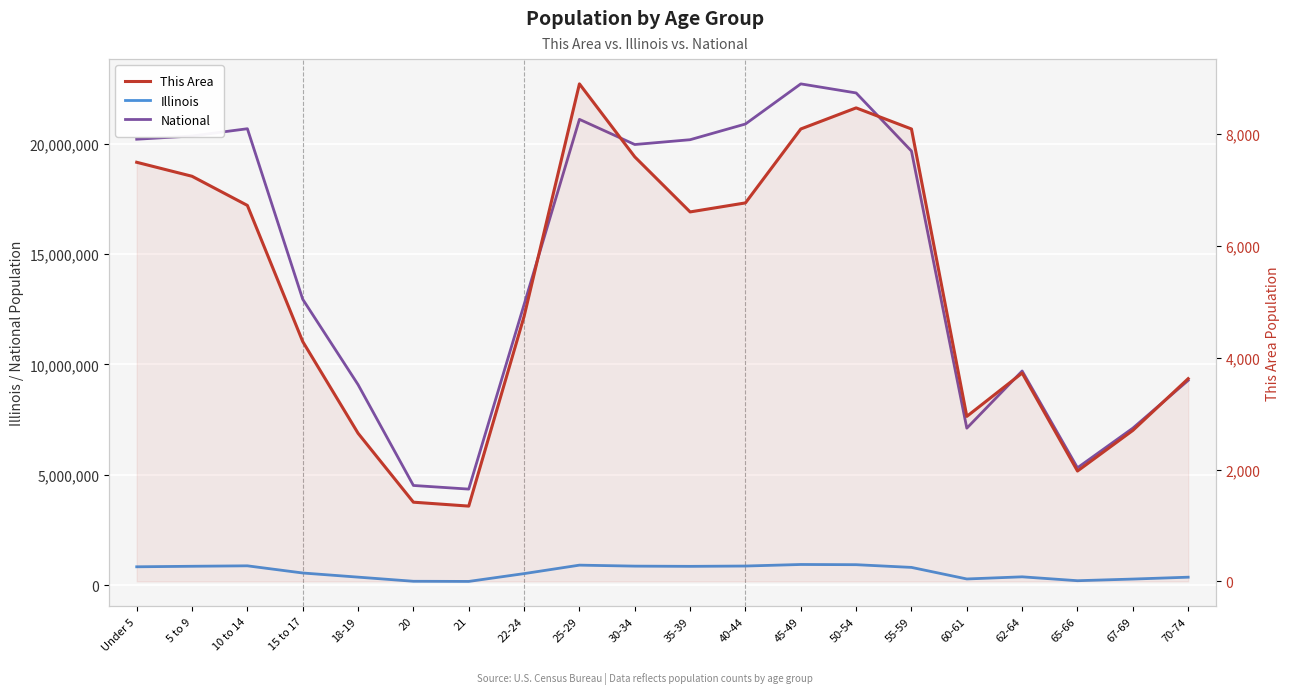

What is the difference between the maximum and minimum values in the Illinois series?

767299